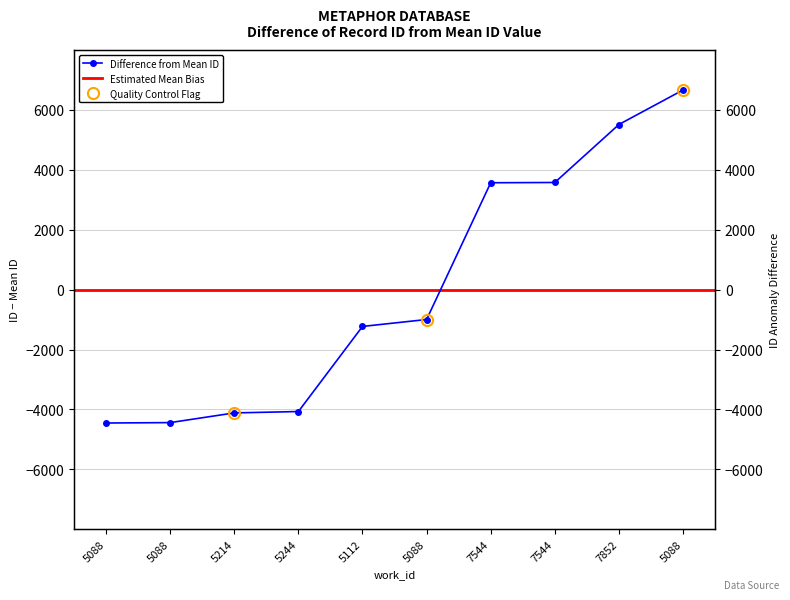

What is the label of the 2nd point from the left?

5088